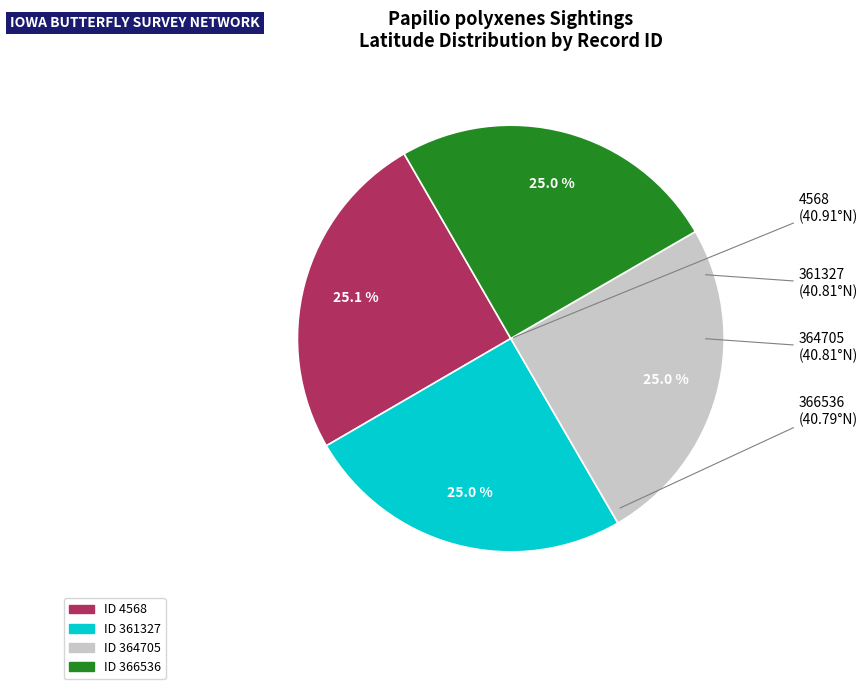

Is there a majority slice in this chart?

No